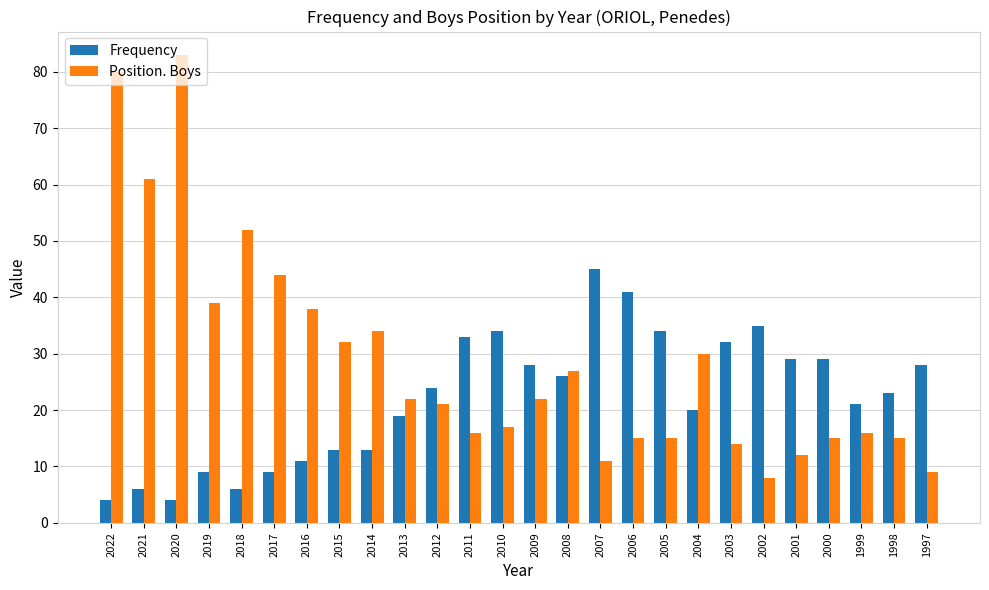

Is it true that Position. Boys equals 24 at 1999?

False